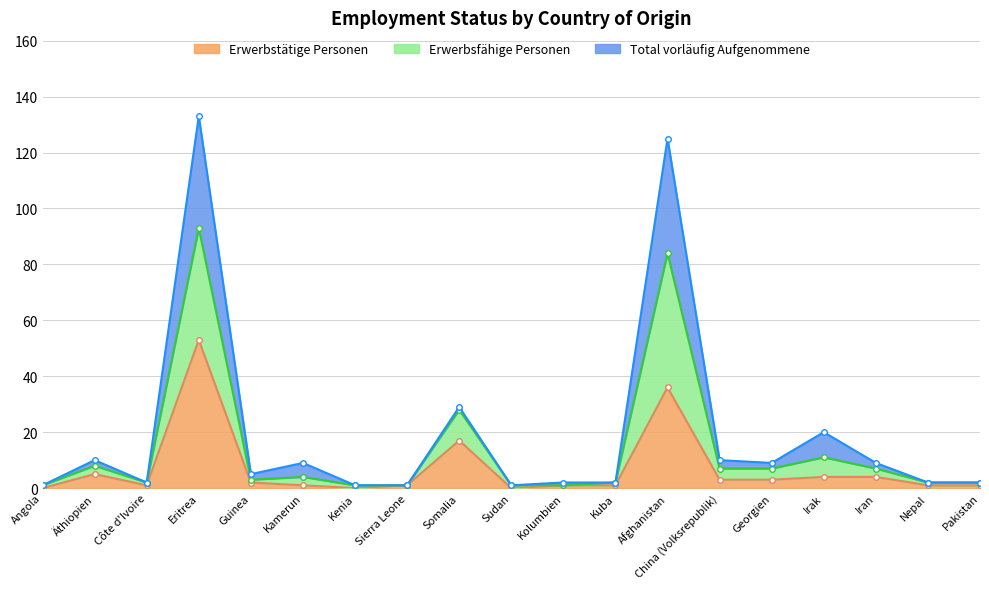

What is the label of the 6th point from the left?

Kamerun